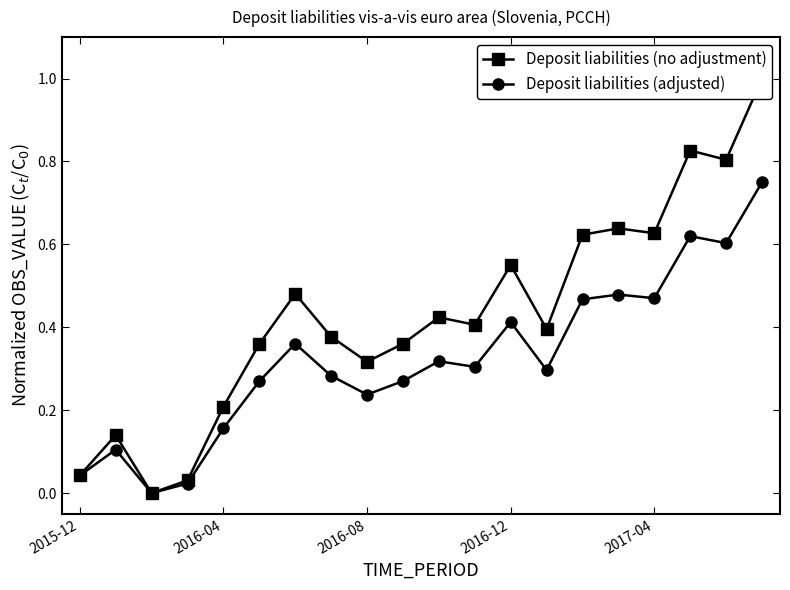

What is the highest value of the Deposit liabilities (no adjustment) series?

1.0